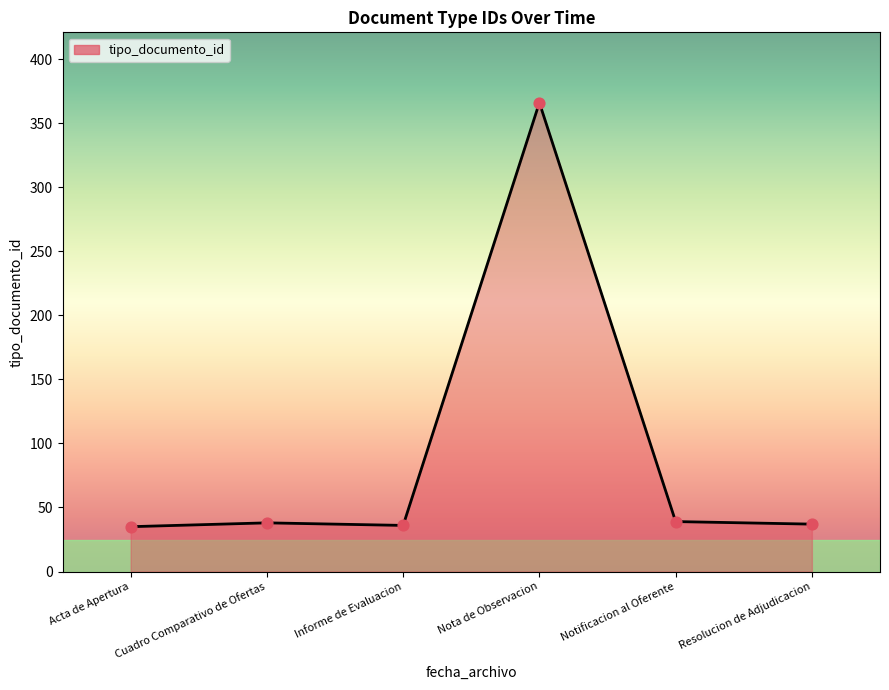

What is the change in value from Nota de Observacion to Notificacion al Oferente?

-327